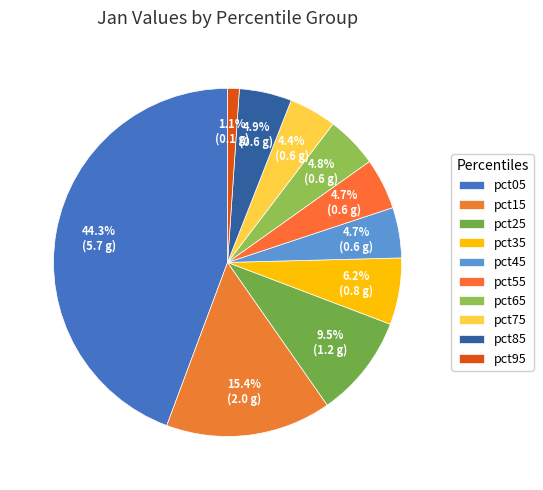

Count the number of slices in the pie.

10